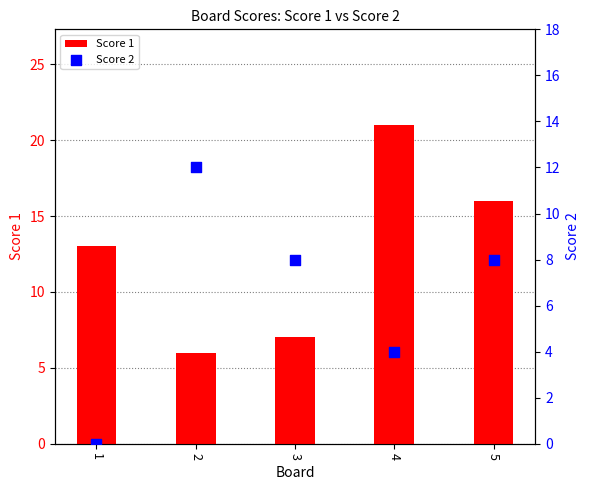

Which series has the largest total across all categories?

Score 1